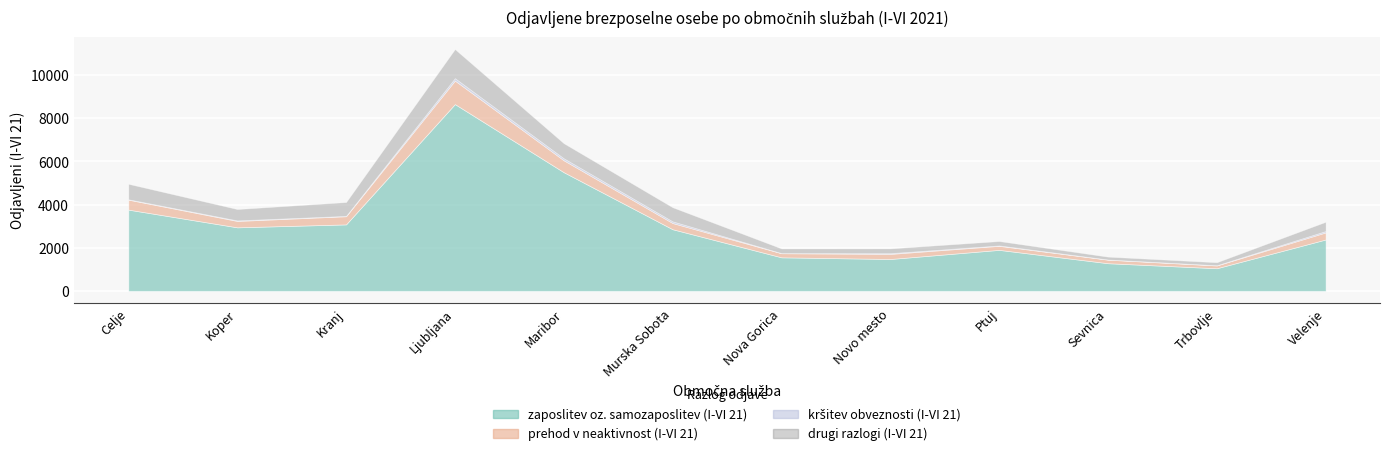

How many interior local valleys does the zaposlitev oz. samozaposlitev (I-VI 21) series have?

3